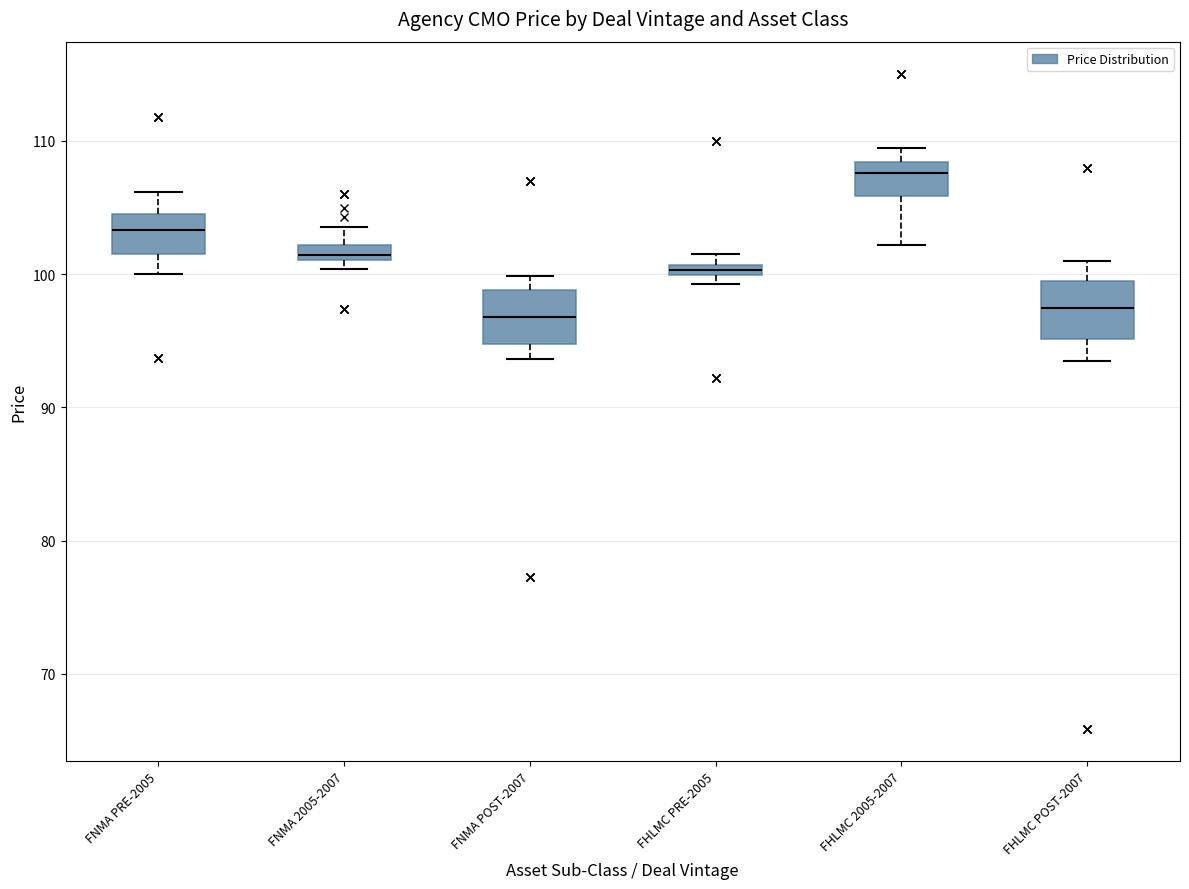

Where is the upper edge of the box for FNMA POST-2007 on the y-axis? The values are not printed on the chart, so give them approximately, as read against the axis.

99